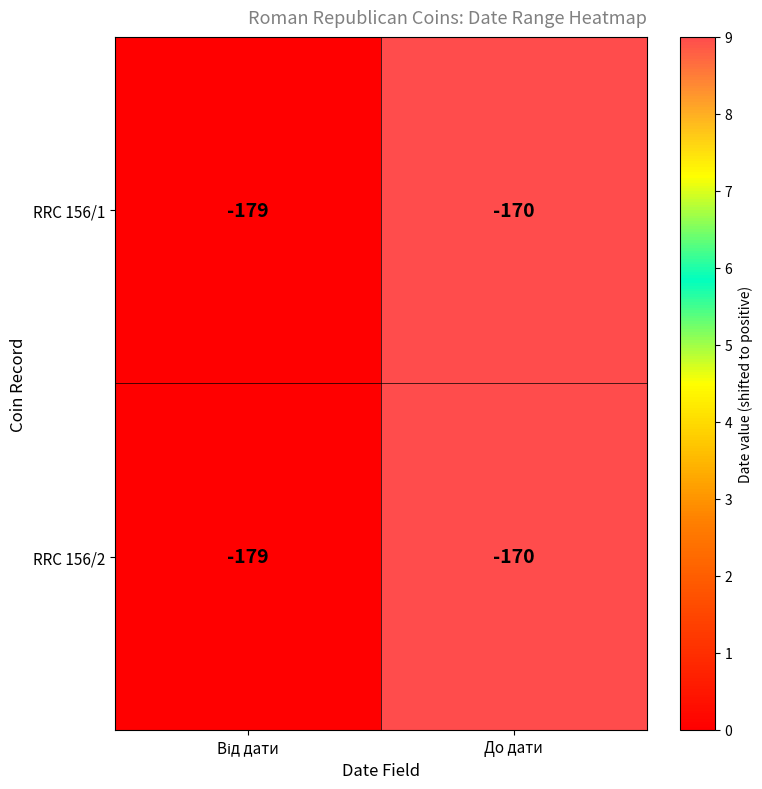

What is the difference between the maximum and minimum values in the RRC 156/1 series?

9